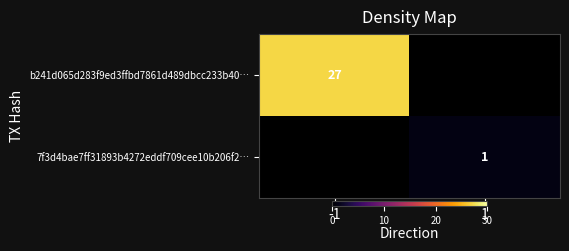

True or false: 7f3d4bae7ff31893b4272eddf709cee10b206f2… has a value of 0 at 1.

False